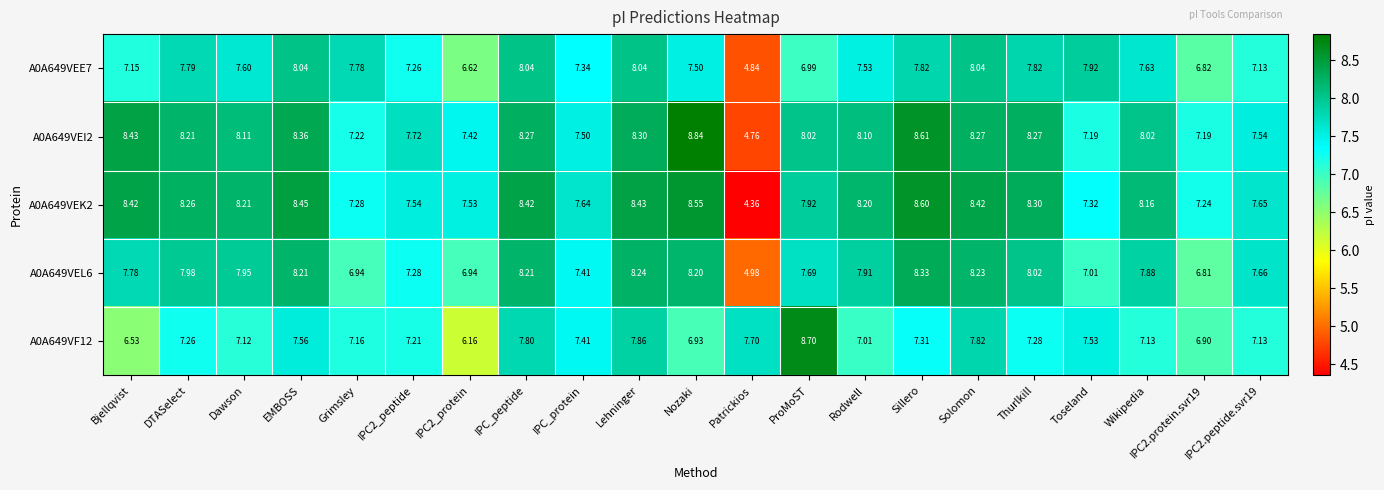

At which category is the sum across all series the highest?

Lehninger